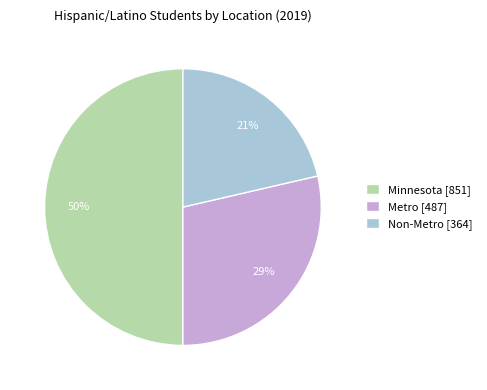

What percentage is the Metro slice, to the nearest percent?

29%